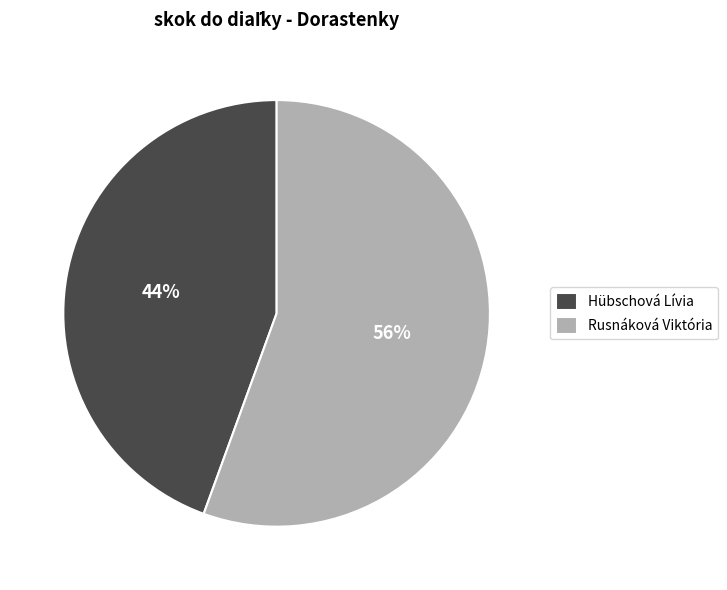

To the nearest percent, what is the average slice percentage?

50%